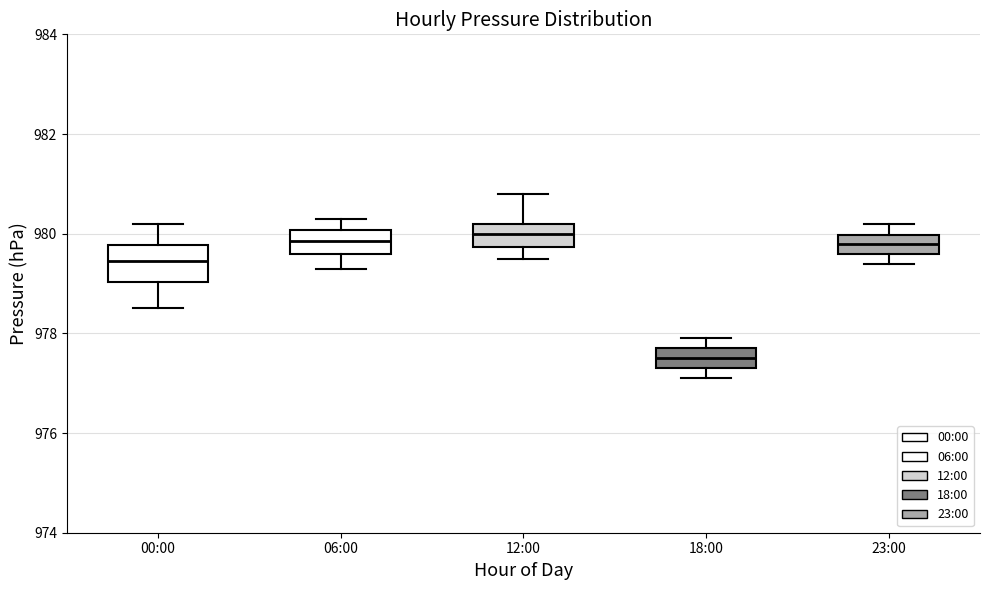

Which box has the lowest median line?

18:00